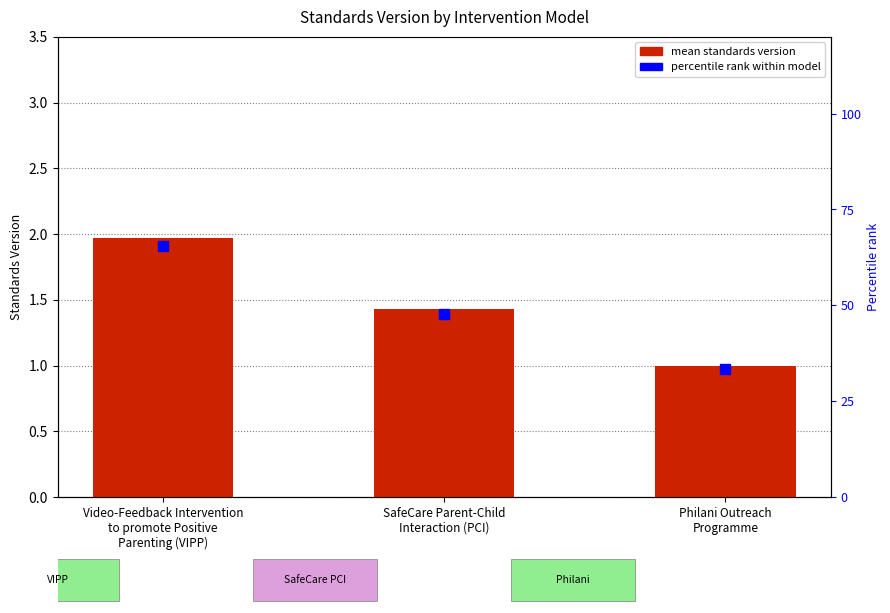

What is the total value across all series at Philani Outreach
Programme?

34.3